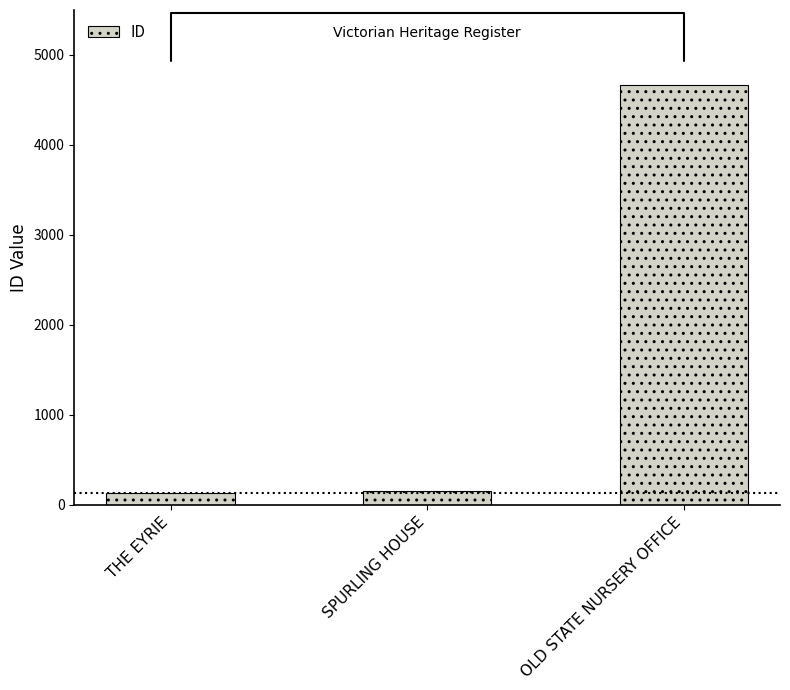

Reading right to left, transcribe all the data shown in this chart.

OLD STATE NURSERY OFFICE=4663	SPURLING HOUSE=159	THE EYRIE=135